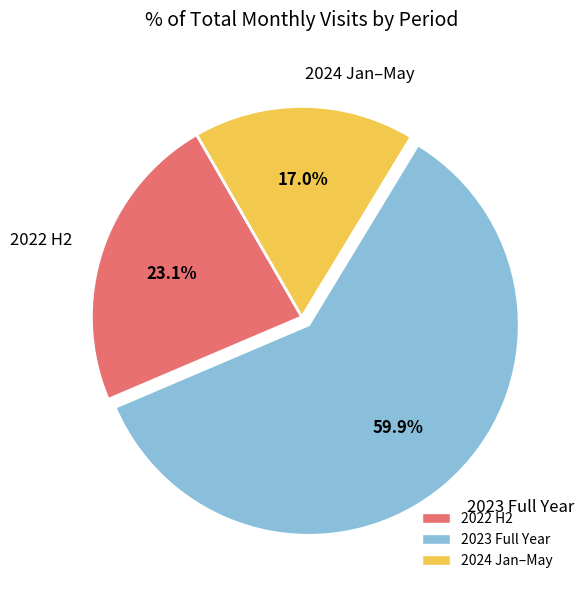

Is the sum of 2024 Jan–May and 2023 Full Year greater than half?

Yes